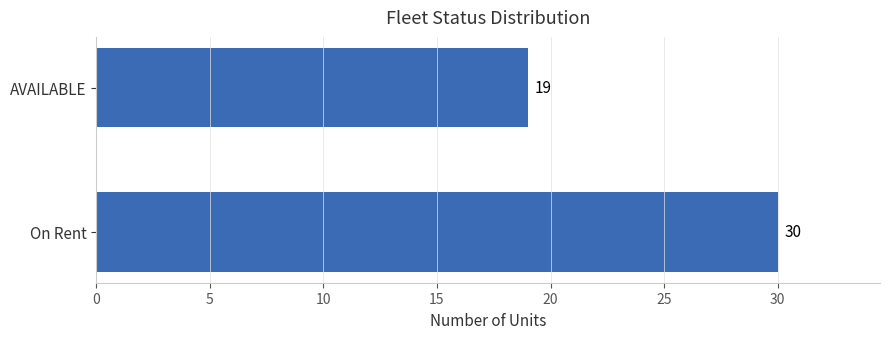

The chart shows a value of 50 at On Rent. True or false?

False